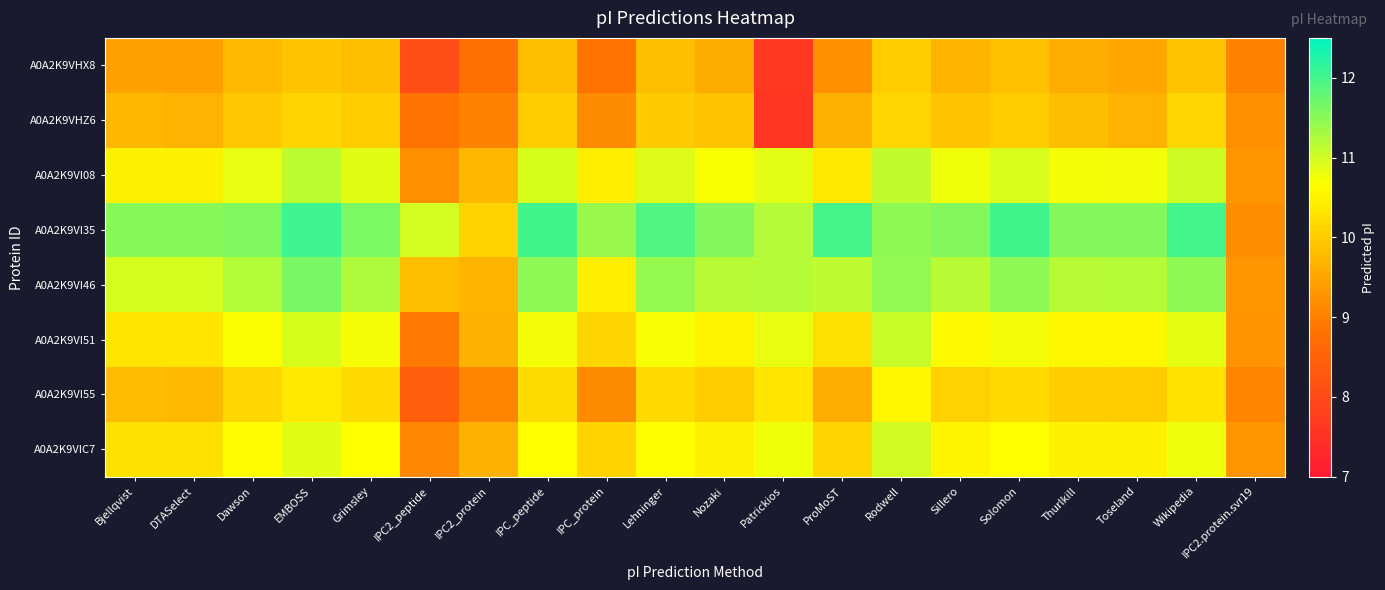

What is the spread (max minus min) of values at Nozaki?

2.0